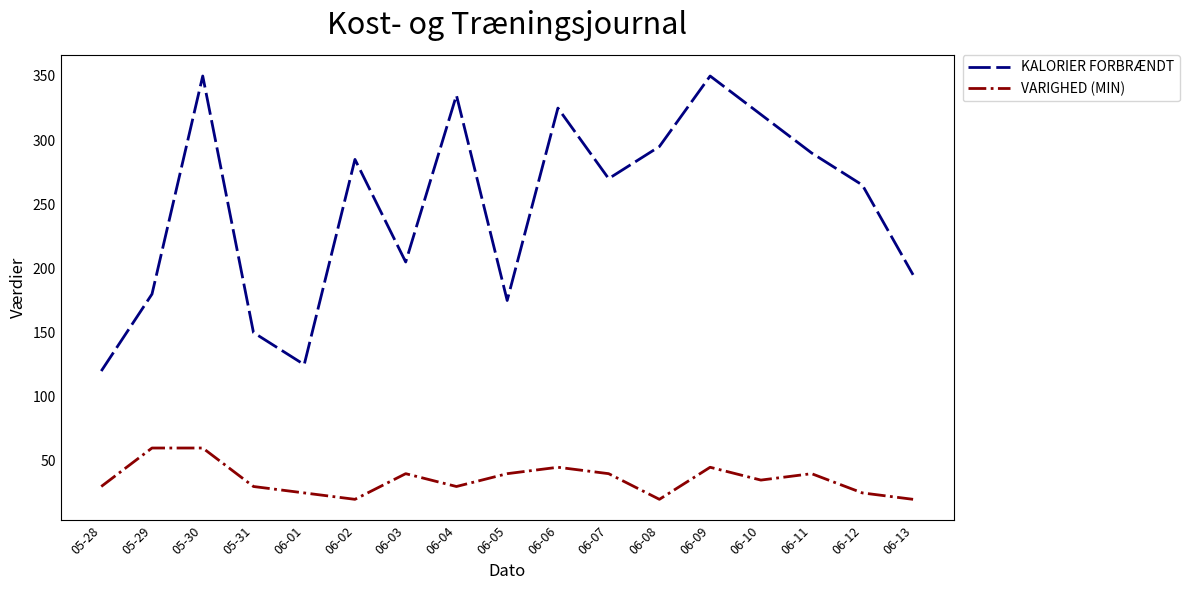

Where is the first local maximum for KALORIER FORBRÆNDT?

05-30